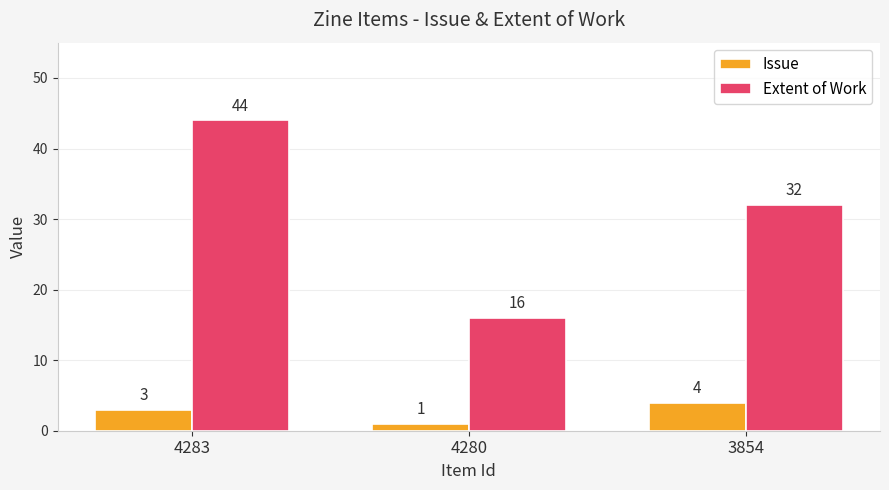

What is the difference between the highest and lowest values at 3854?

28